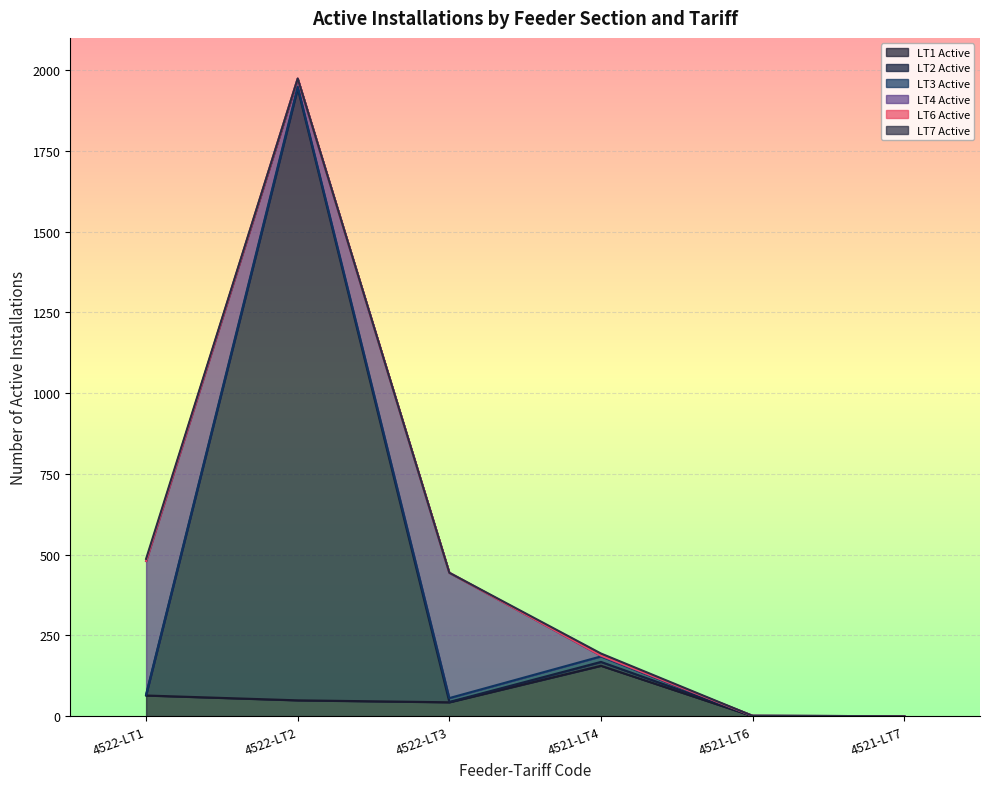

How many values in LT4 Active Installations are above zero?

4